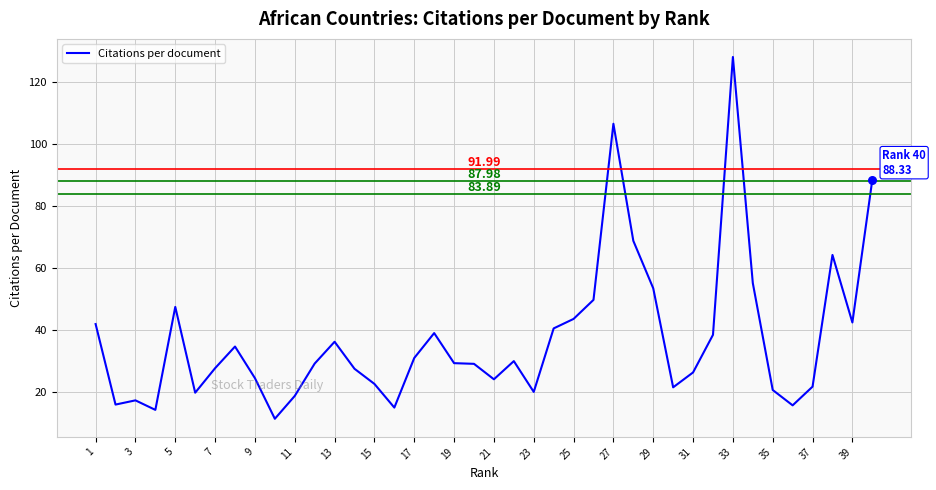

What is the difference between the maximum and minimum values?

116.6